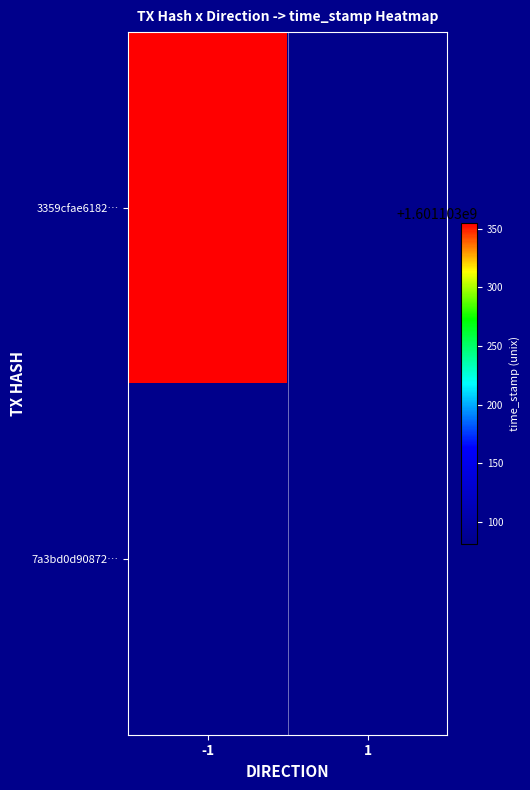

Which series has the largest range (max minus min)?

3359cfae6182edf01c25d9d9e45fea40838f77b